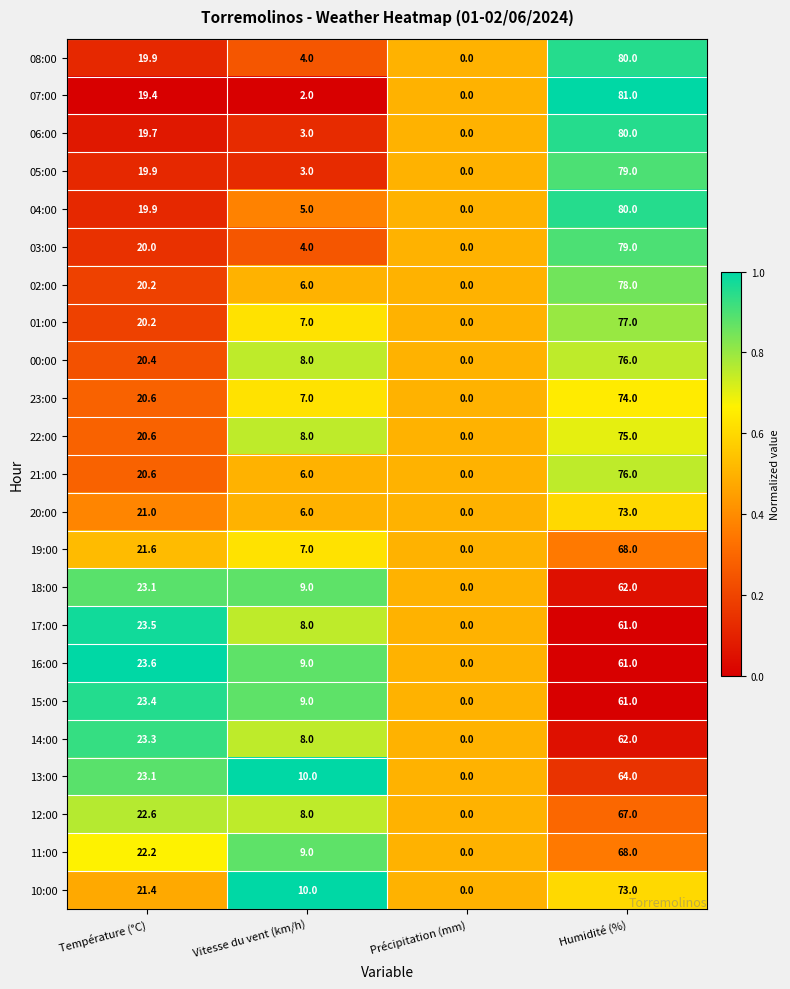

List the labels in order of 06:00 value, smallest first.

Précipitation (mm), Vitesse du vent (km/h), Température (°C), Humidité (%)